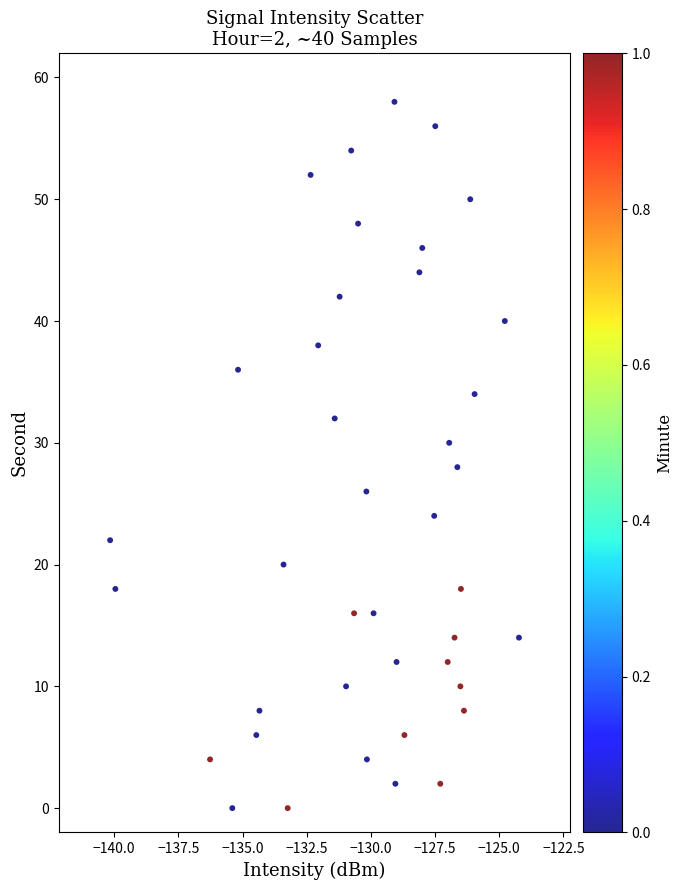

What is the range of Y values (max minus min)?

58